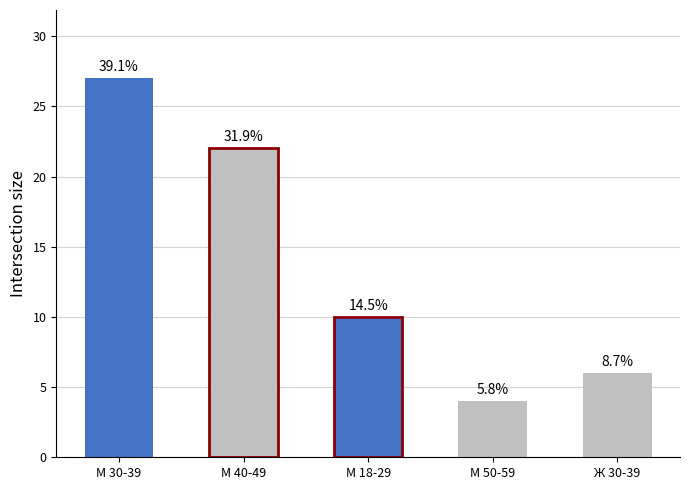

The chart shows a value of 4 at М 50-59. True or false?

True